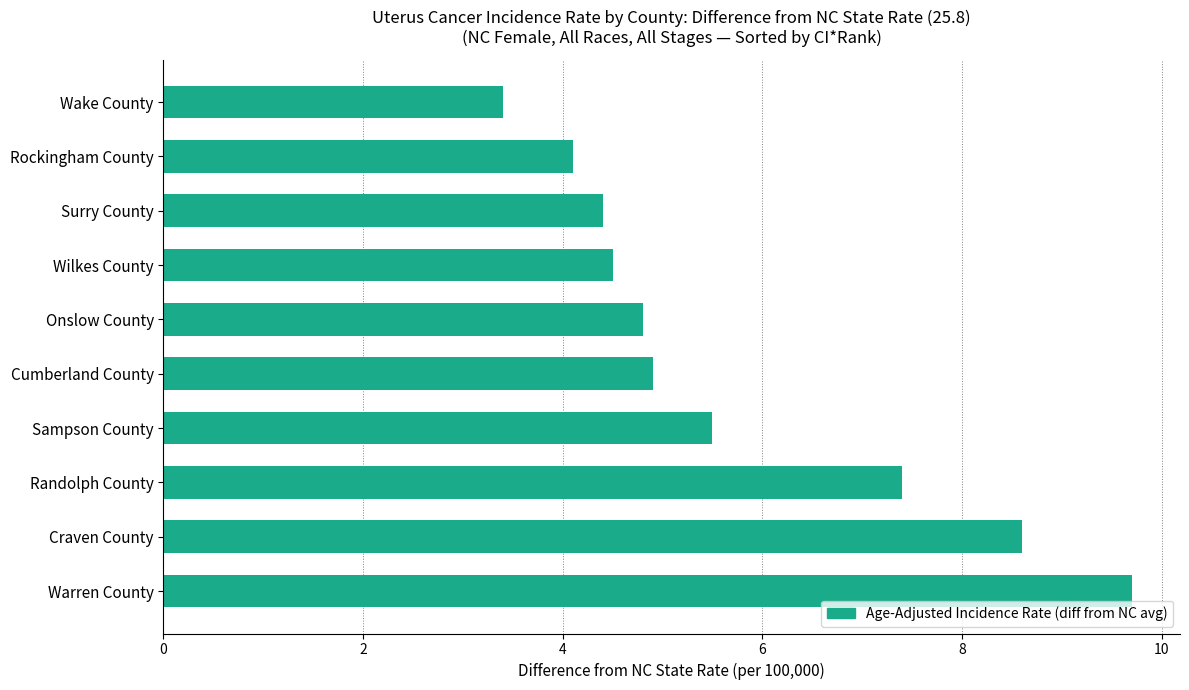

What is the change in value from Randolph County to Wake County?

-4.0